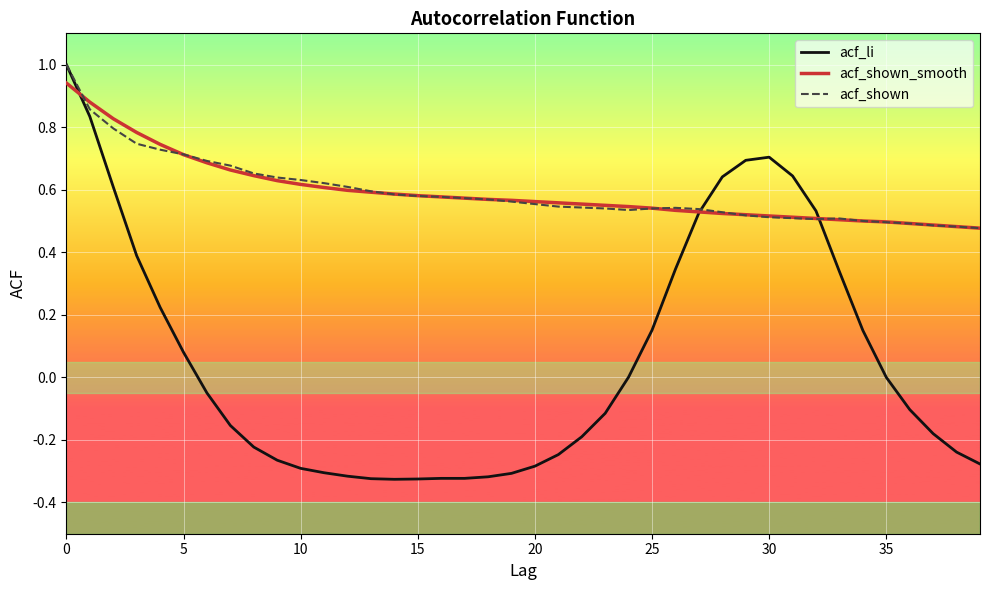

What is the maximum value shown in the chart?

1.0